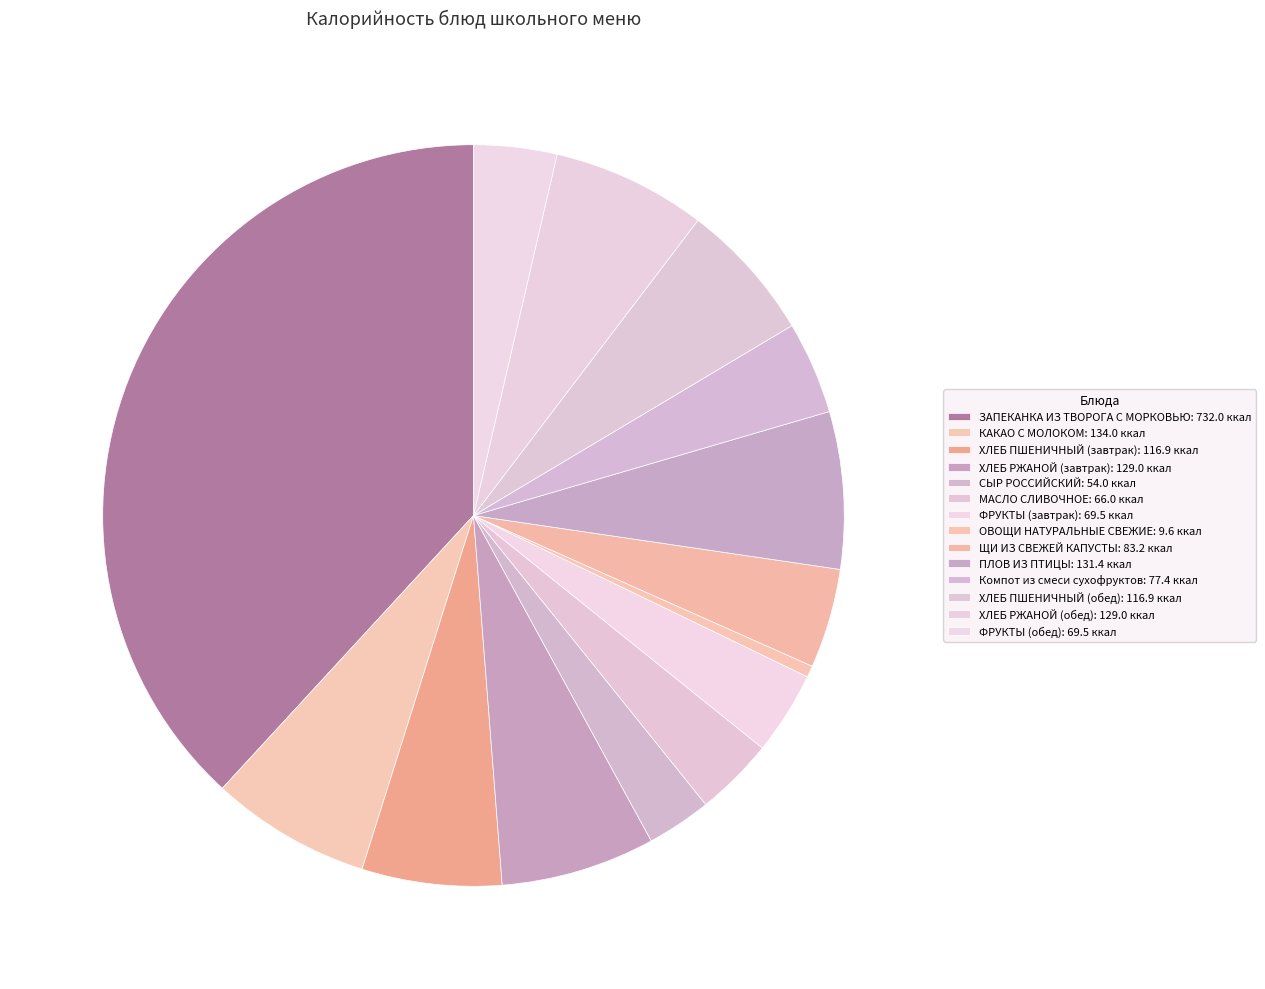

How many segments does this pie chart have?

14